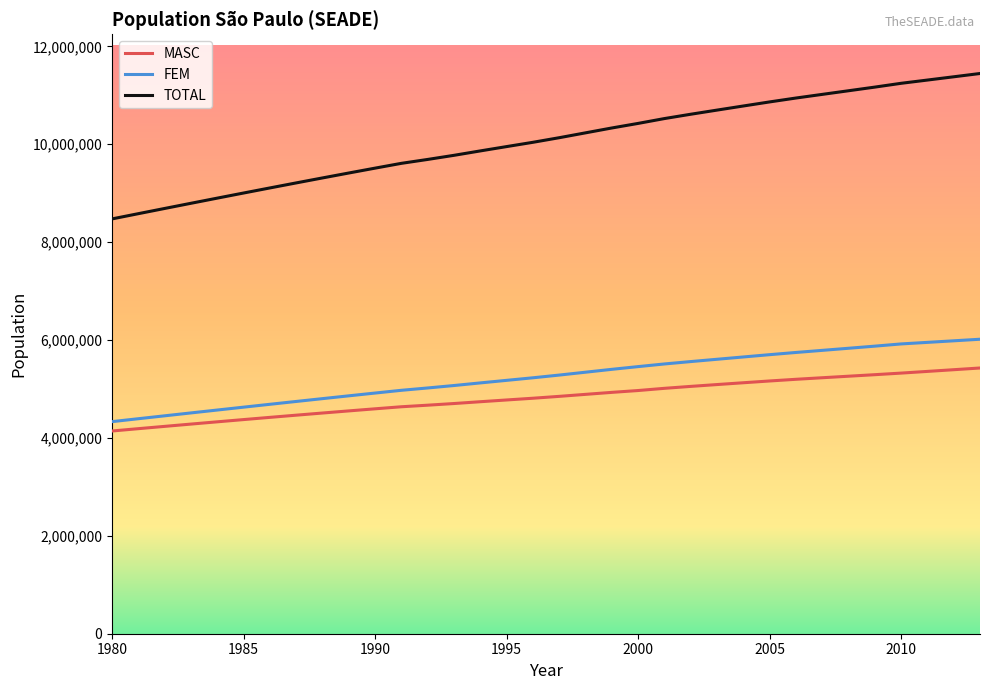

What is the lowest value of the FEM series?

4333417